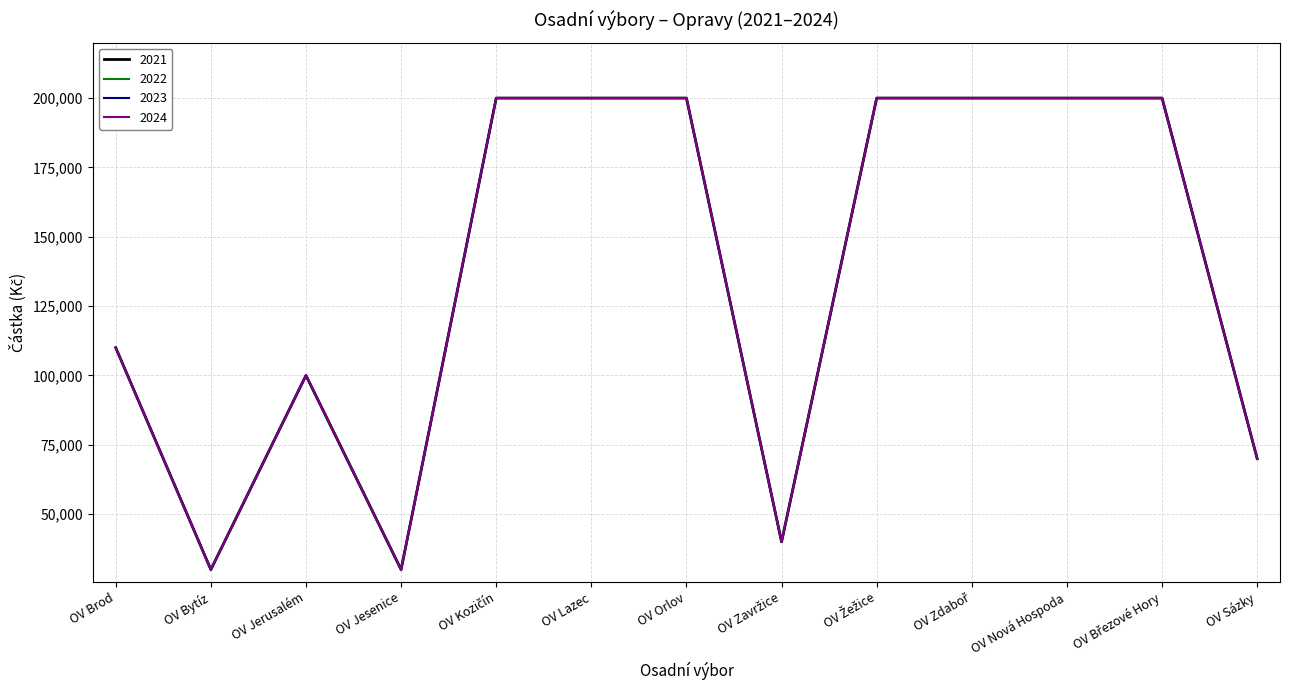

Reading right to left, list all the values displayed in this chart.

2021: 70000	200000	200000	200000	200000	40000	200000	200000	200000	30000	100000	30000	110000
2022: 70000	200000	200000	200000	200000	40000	200000	200000	200000	30000	100000	30000	110000
2023: 70000	200000	200000	200000	200000	40000	200000	200000	200000	30000	100000	30000	110000
2024: 70000	200000	200000	200000	200000	40000	200000	200000	200000	30000	100000	30000	110000